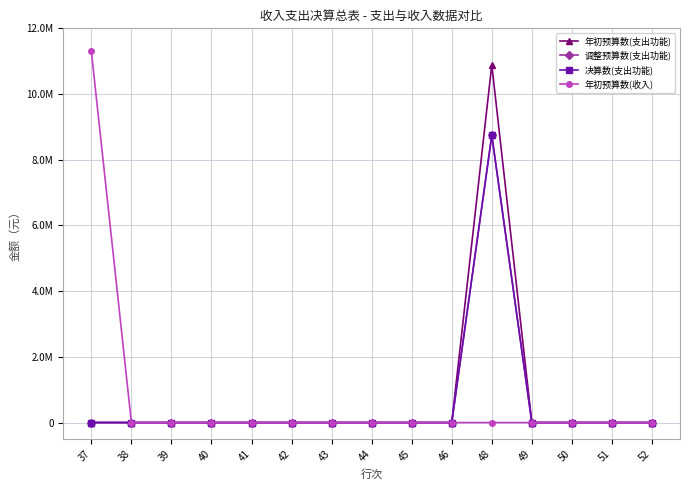

True or false: 年初预算数(支出功能) and 年初预算数(收入) intersect in this chart.

False